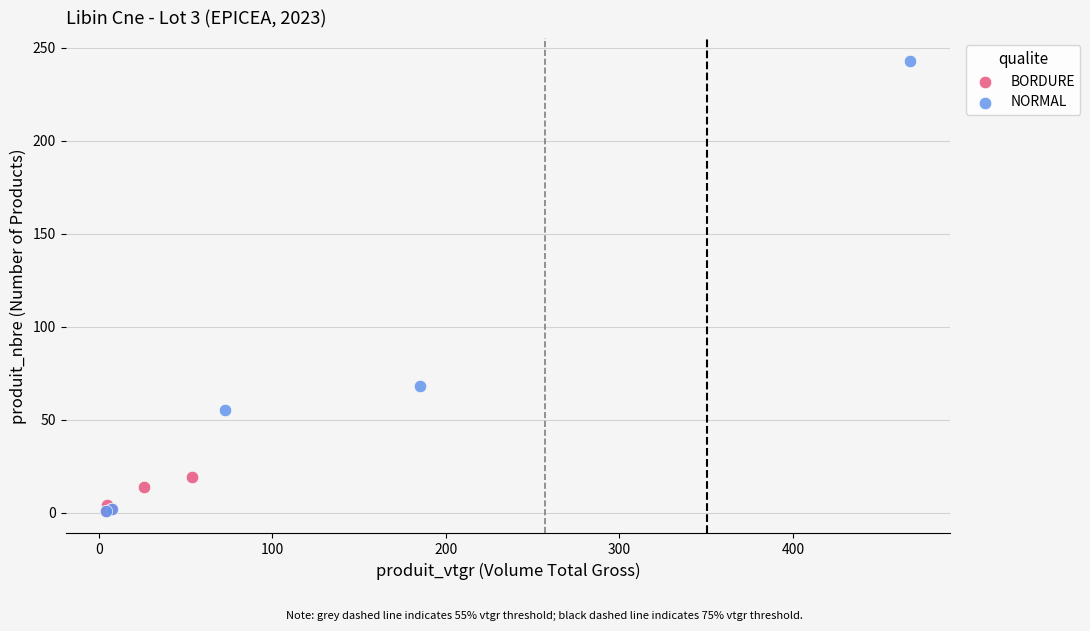

Which series has the largest Y range (max minus min)?

NORMAL